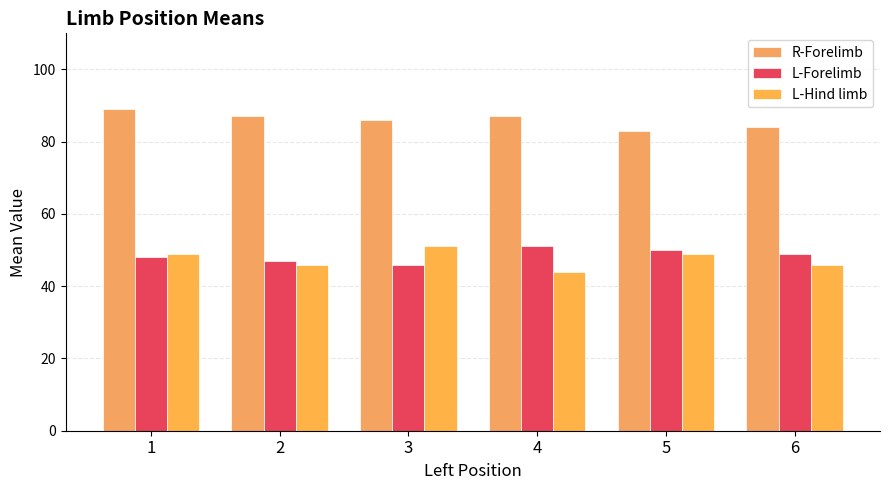

List the labels in order of L-Forelimb value, largest first.

4, 5, 6, 1, 2, 3